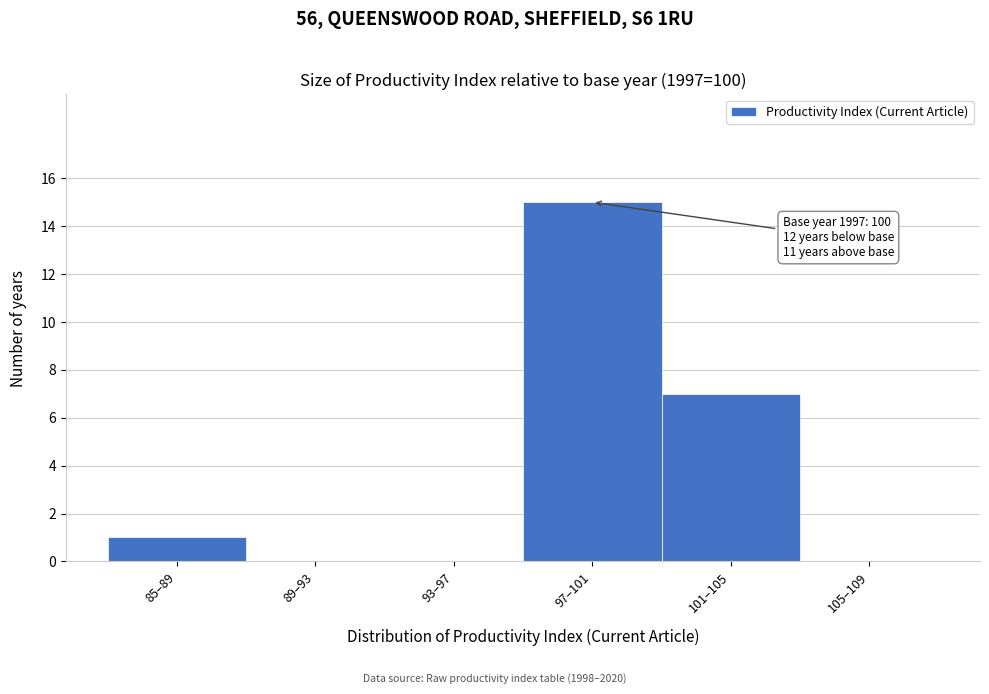

Reading left to right, extract all data points from this chart.

85–89=1	89–93=0	93–97=0	97–101=15	101–105=7	105–109=0